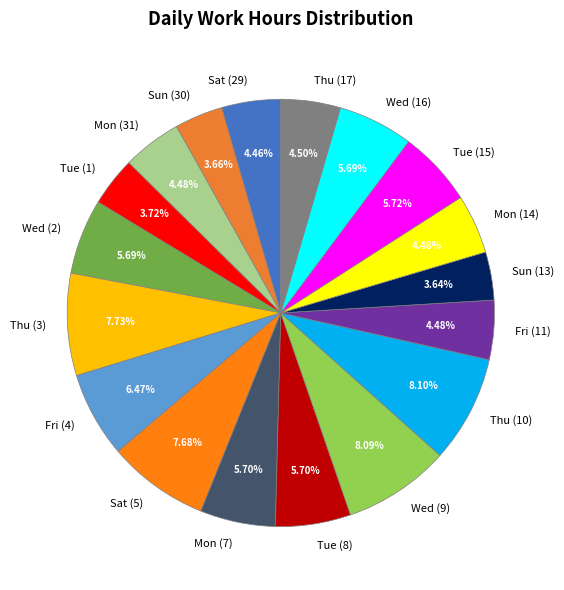

Is it true that Wed (9) is 17% of the pie?

False